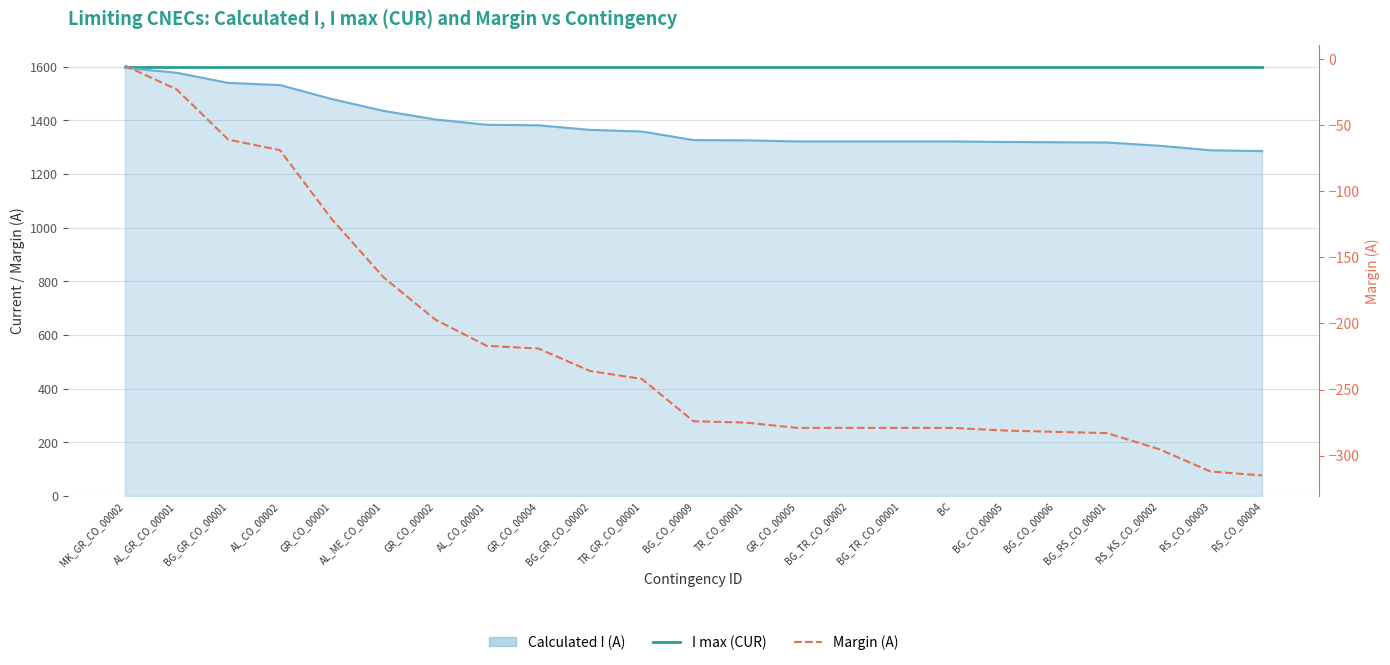

True or false: Margin (A) has a value of -439 at GR_CO_00005.

False